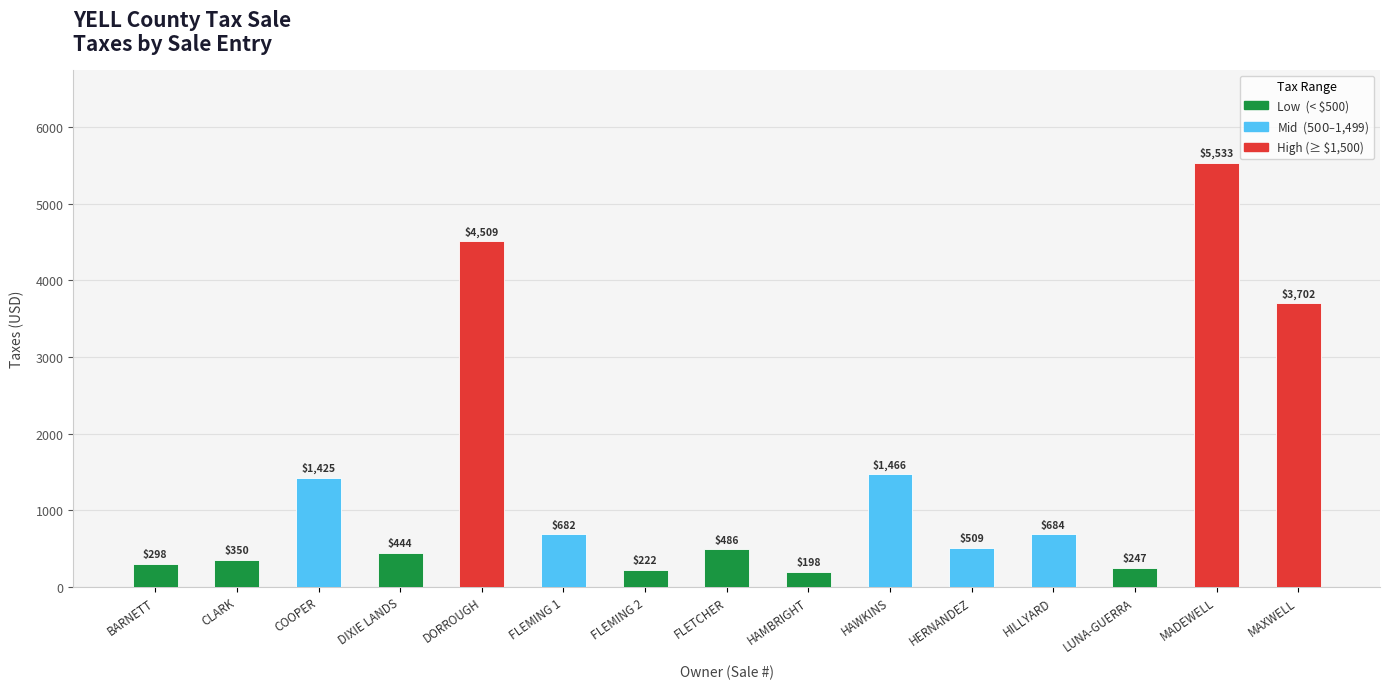

What is the difference between the maximum and minimum values?

5335.0